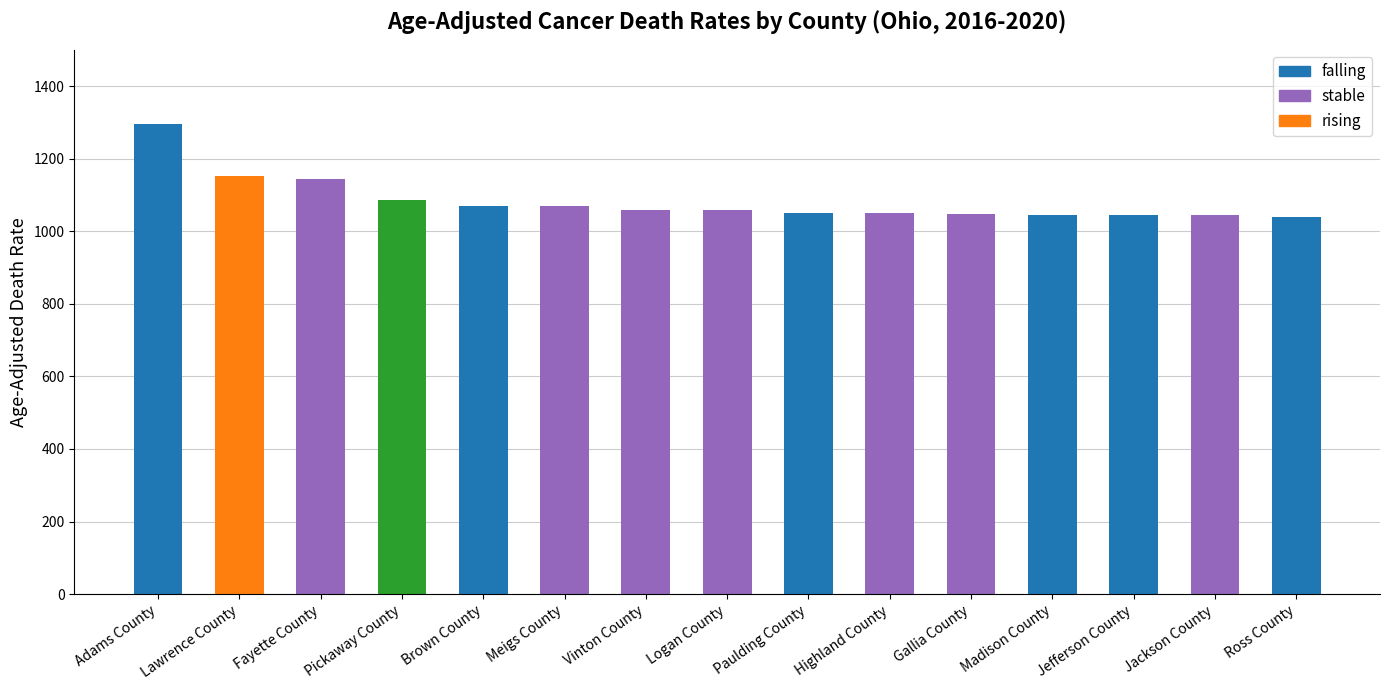

What is the difference between the maximum and minimum values?

254.9